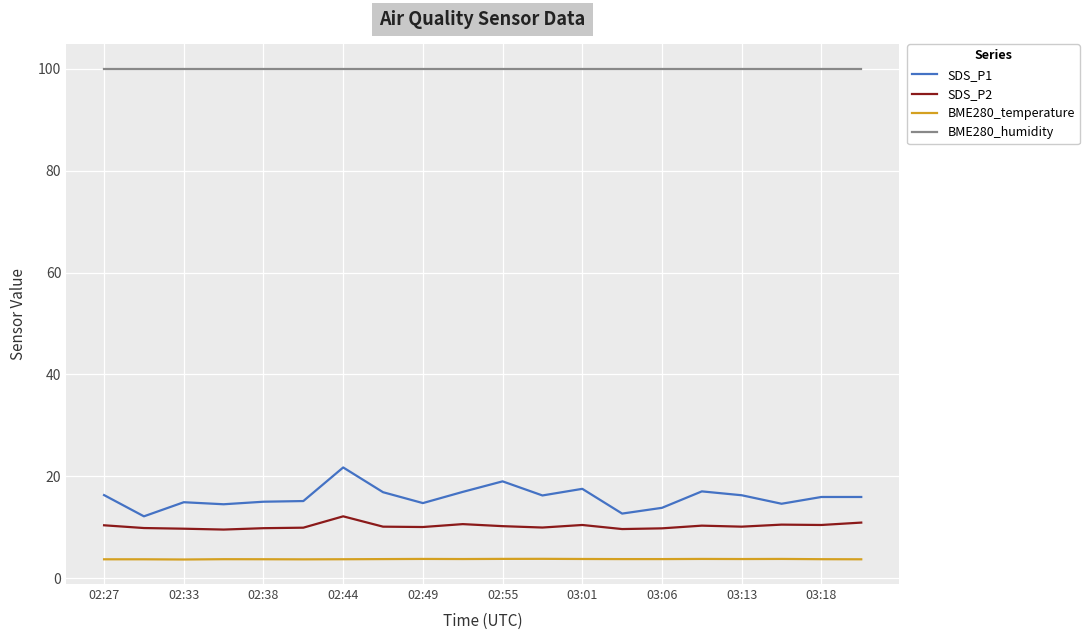

What is the difference between the maximum and second lowest values in the SDS_P1 series?

9.1